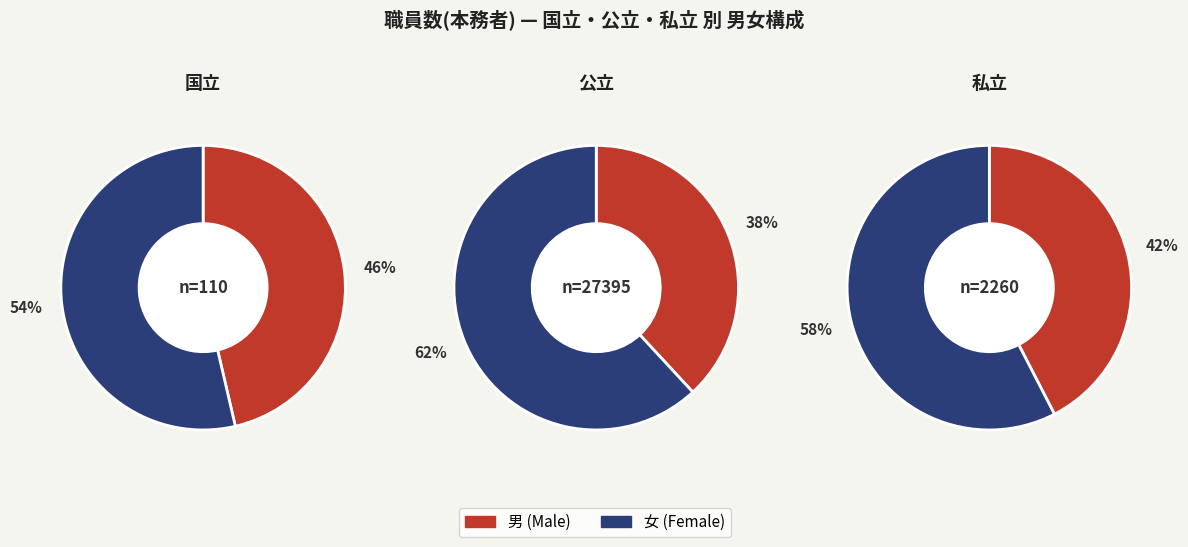

How many segments does this pie chart have?

2